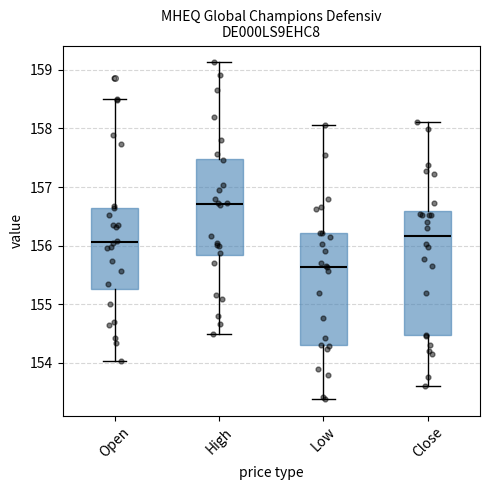

Reading left to right, read every box against the y-axis: the position of its median line, the range the box covers, and the ends of its whiskers. The values are not printed on the chart, so give them approximately, as read against the axis.

Open: median 156.1, box 155.3 to 156.6, whiskers 154.0 to 158.5
High: median 156.7, box 155.8 to 157.5, whiskers 154.5 to 159.1
Low: median 155.6, box 154.3 to 156.2, whiskers 153.4 to 158.1
Close: median 156.2, box 154.5 to 156.6, whiskers 153.6 to 158.1